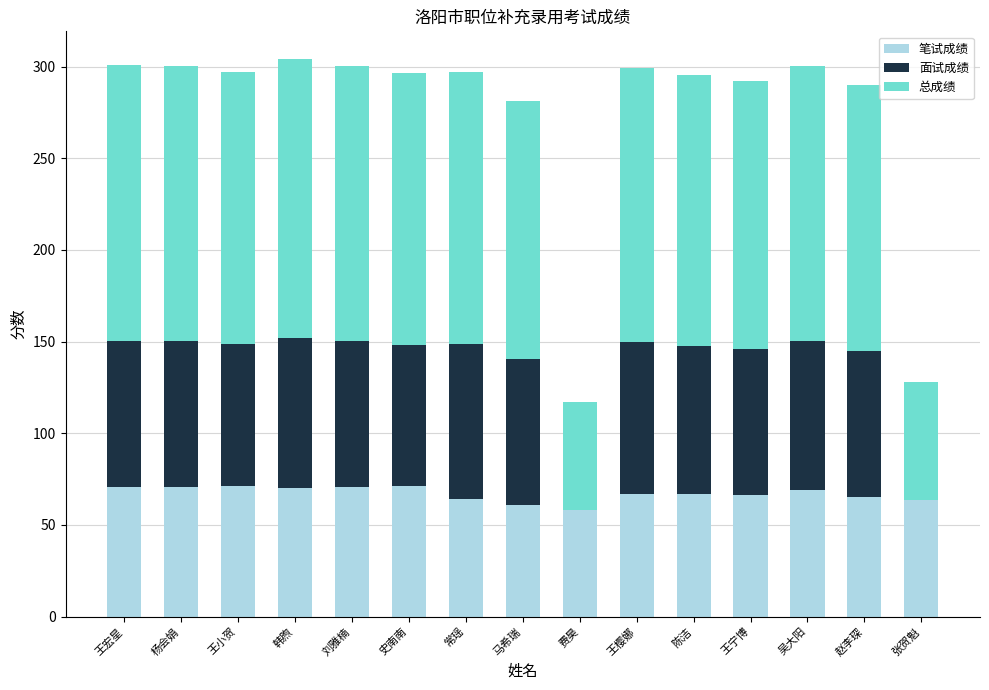

What is the total value across all series at 费昊?

116.8